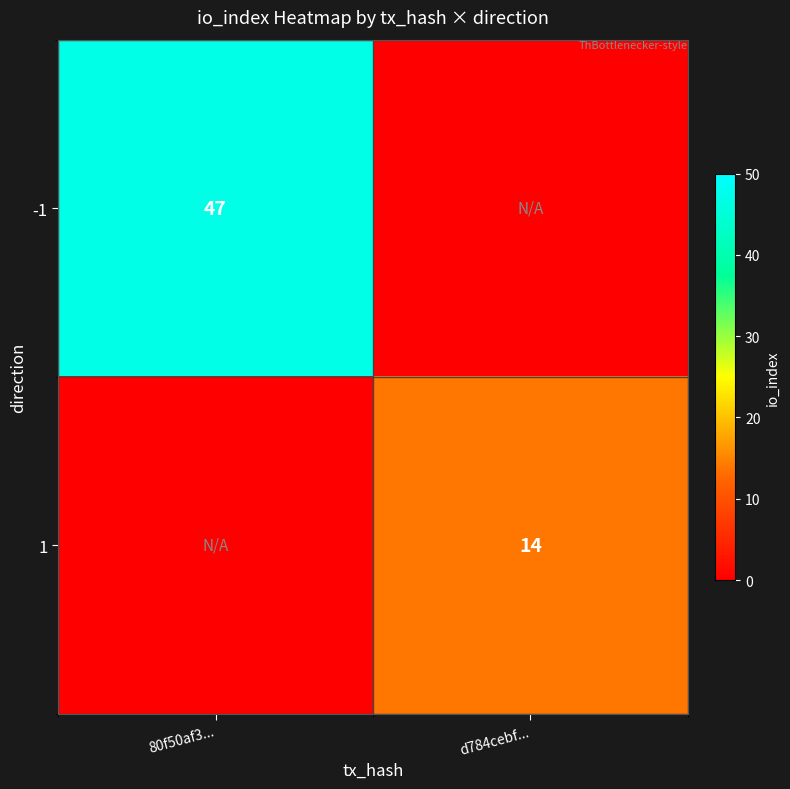

Is it true that -1 equals 47 at 80f50af3...?

True